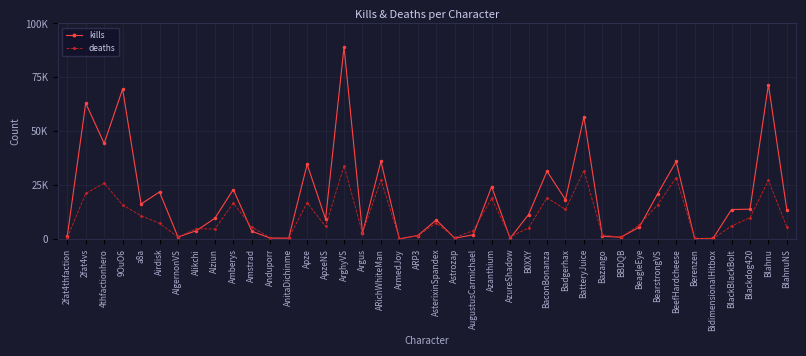

Reading left to right, transcribe all the data shown in this chart.

kills: 1244	63035	44347	69546	16211	21827	904	3843	9624	22947	3602	389	362	34635	9243	89088	2690	36024	50	1609	8840	352	1941	24270	341	11302	31418	18211	56664	1259	816	5465	21016	35946	149	284	13668	13815	71638	13305
deaths: 541	21130	25880	15751	10829	7247	934	4773	4596	16653	5553	552	443	16858	5800	33953	2723	27388	133	1471	7519	658	3897	18825	933	5111	19087	13704	31684	1859	783	6462	15902	28489	325	96	6033	9875	27207	5444